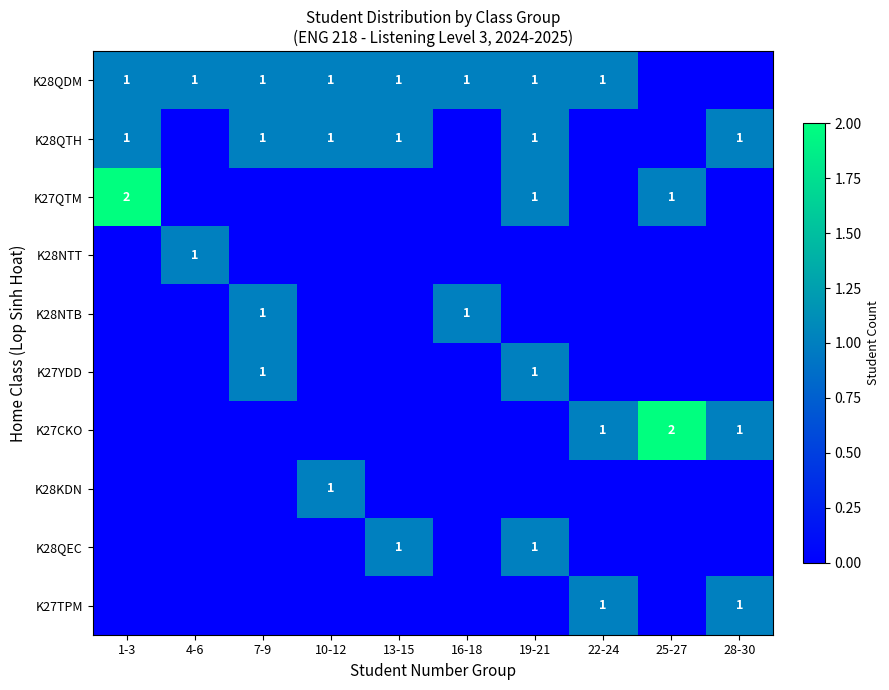

The value of K28KDN at 10-12 is 2. True or false?

False